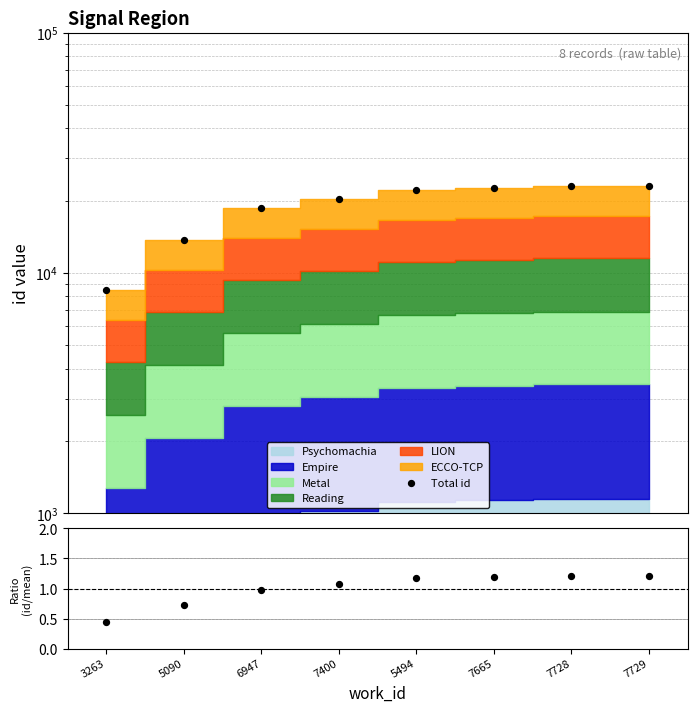

What is the total value across all series at 6947?

18719.0